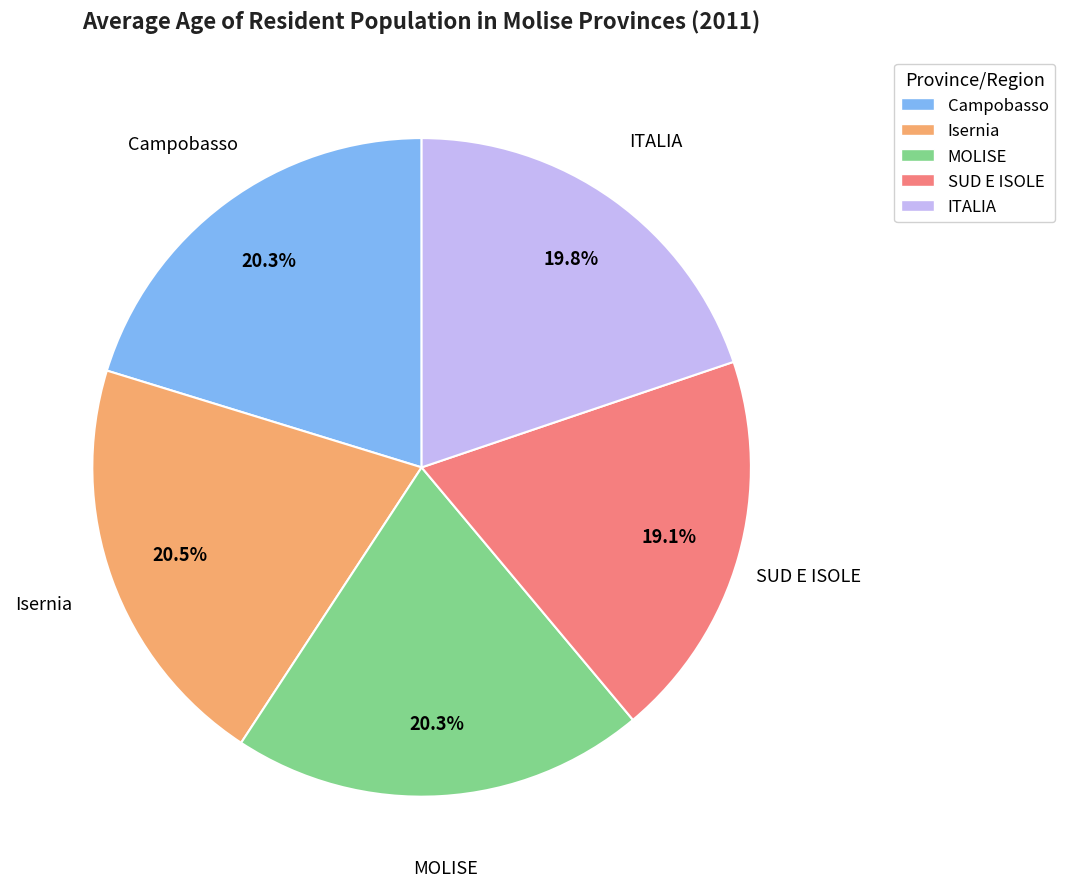

What percentage do MOLISE and Campobasso together represent?

40.6%